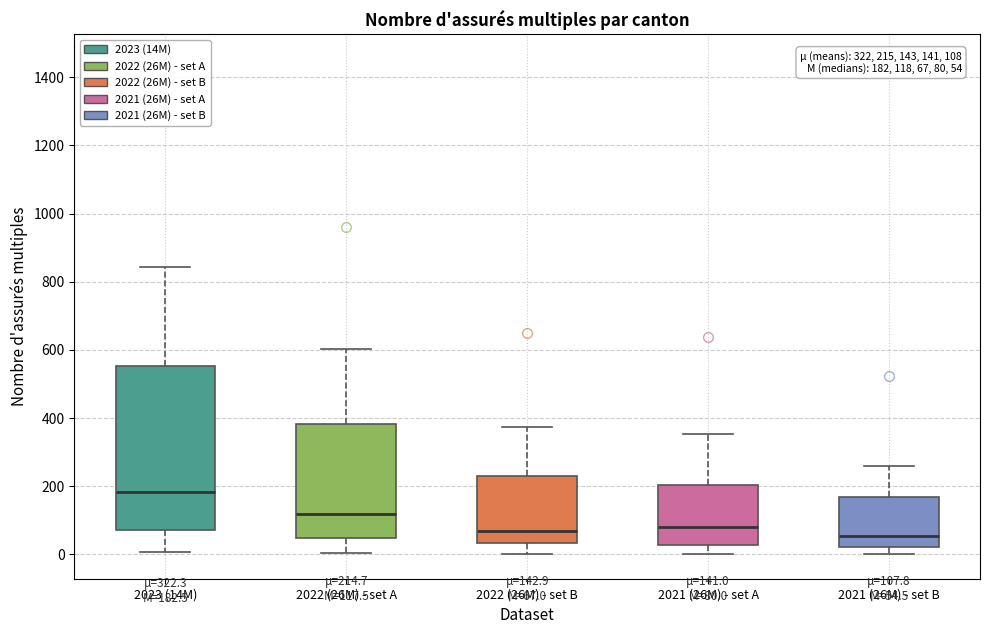

Which box is the tallest, from its lower edge to its upper edge?

2023 (14M)